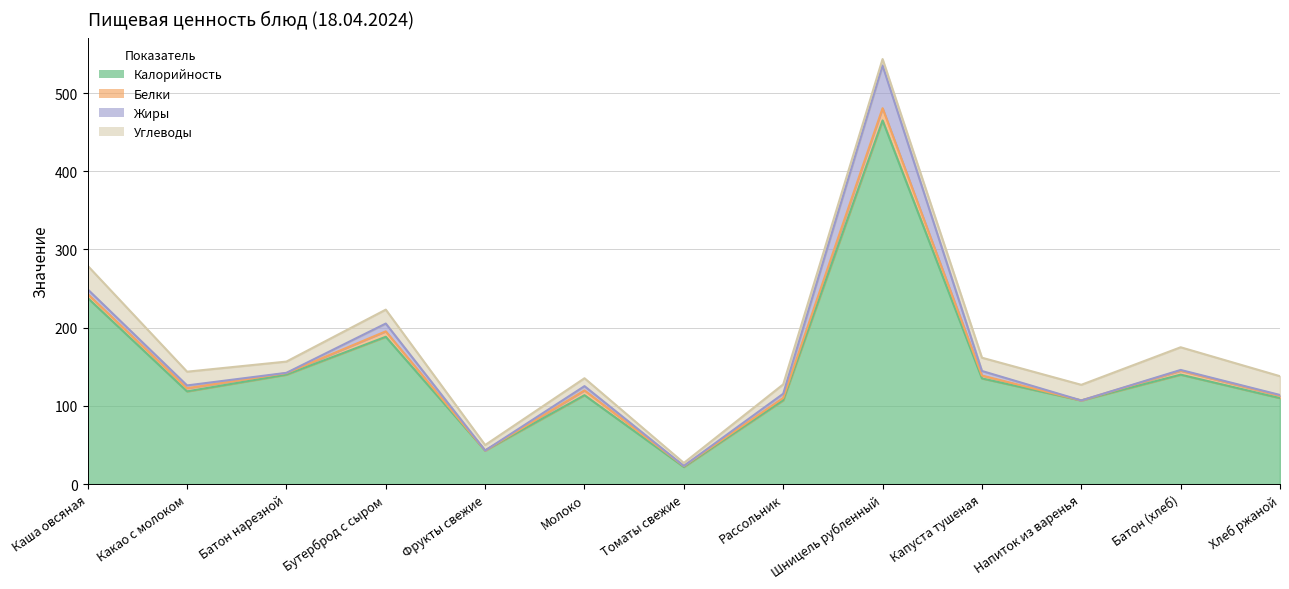

Where is the first local minimum for Углеводы?

Батон нарезной